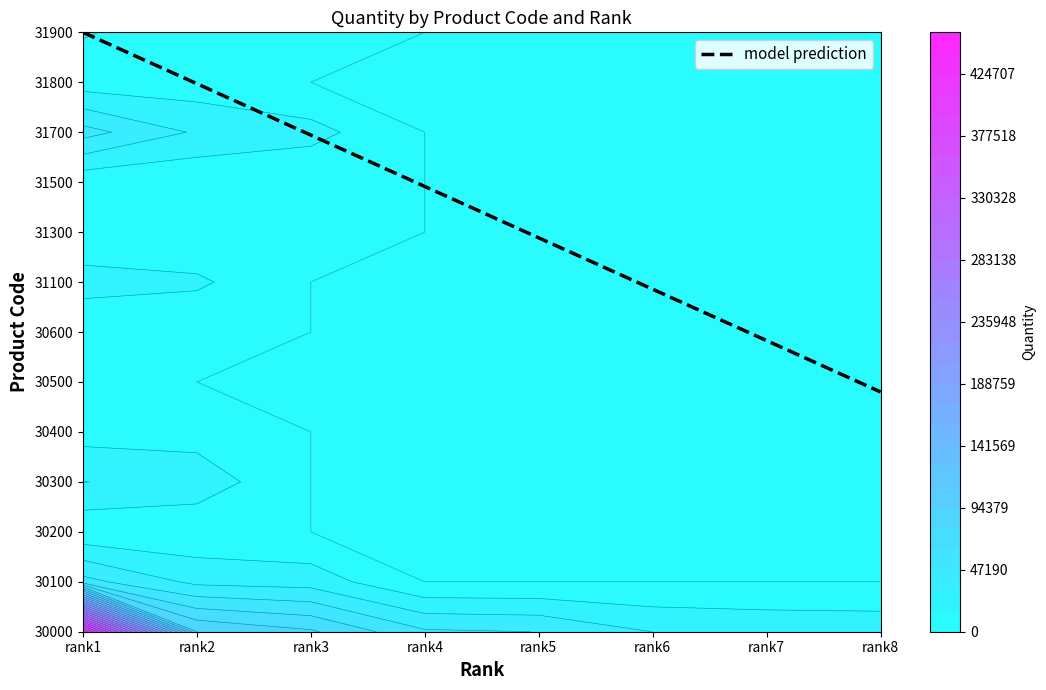

Rank the series at 4 from lowest to highest value.

30100, 30200, 30300, 30400, 30500, 30600, 31100, 31300, 31500, 31700, 31800, 31900, 30000